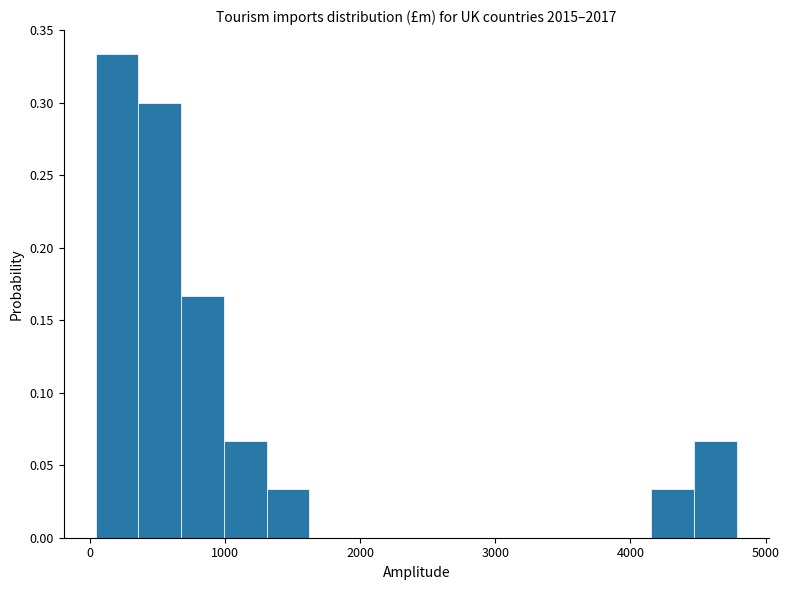

Around what value on the x-axis is the tallest bar? Give the approximate position of its centre, as read against the axis.

200